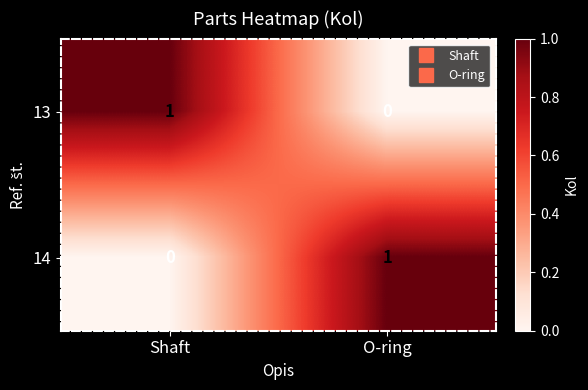

Is it true that 14 equals 0 at Shaft?

True